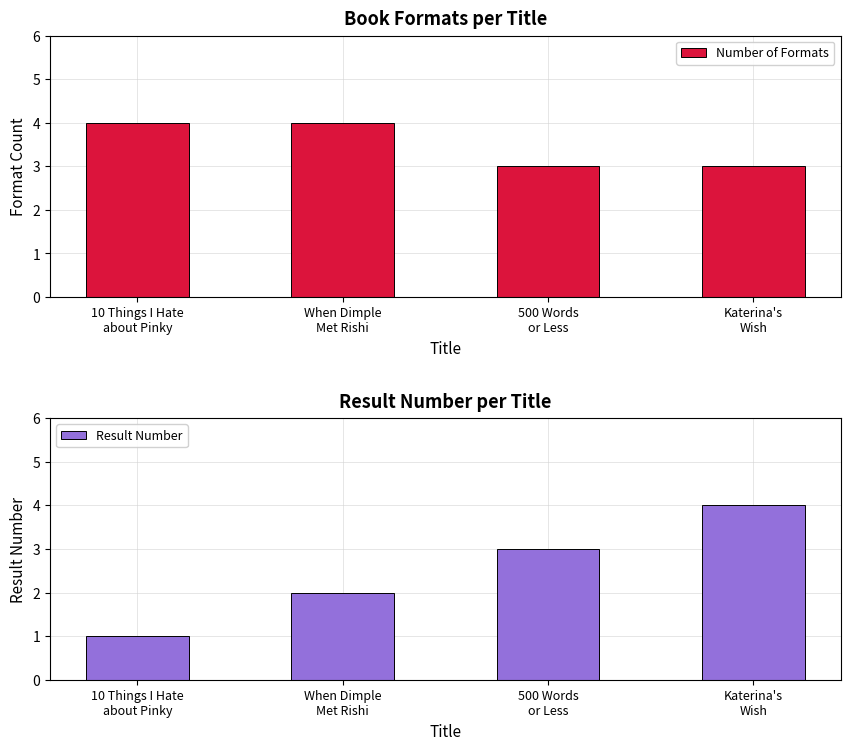

What is the label of the 4th bar from the right?

10 Things I Hate
about Pinky